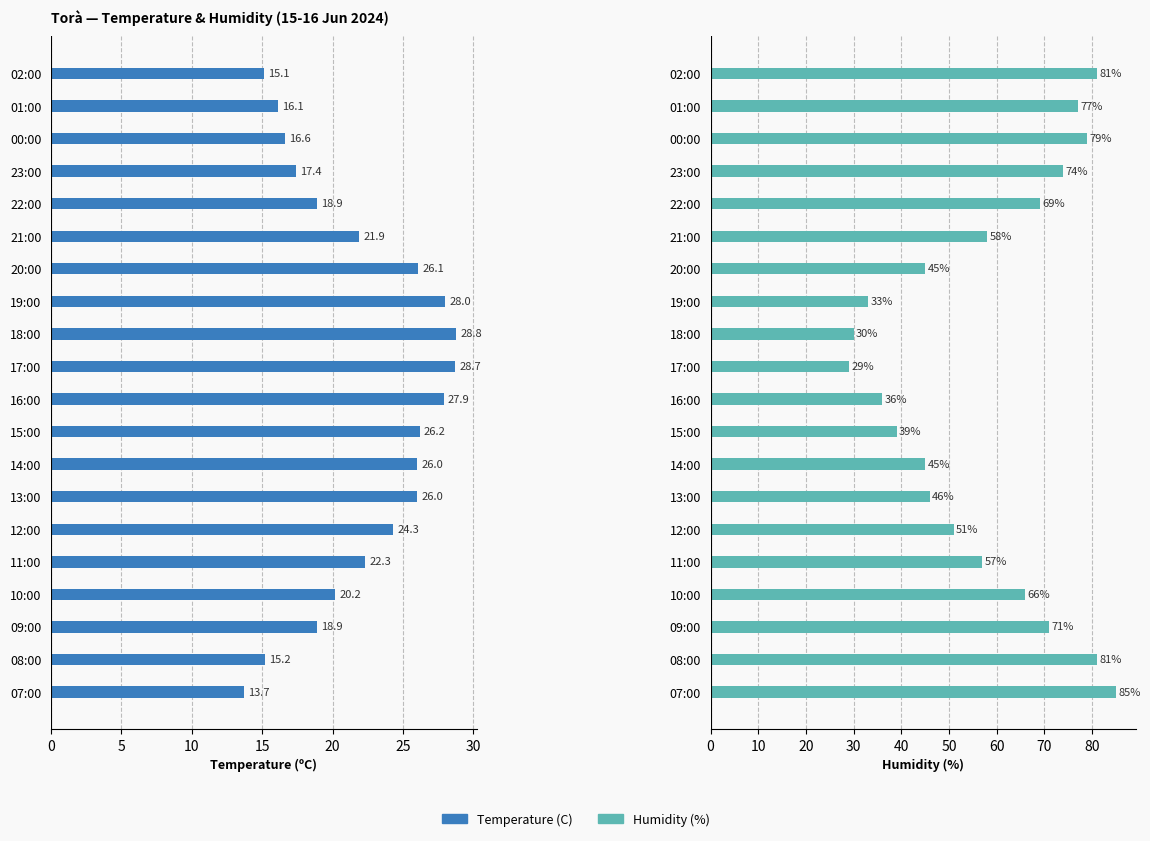

List the series in order of their peak value, lowest first.

Temperature (C), Humidity (%)